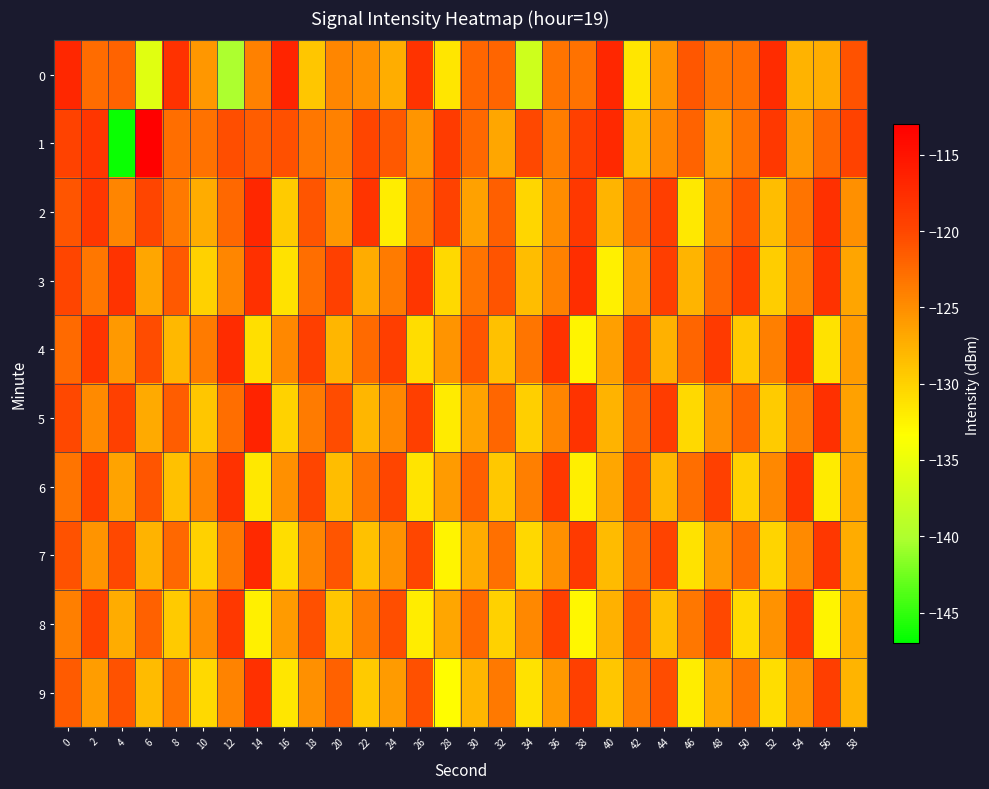

Between 4 and 32, which series saw the biggest shift?

1